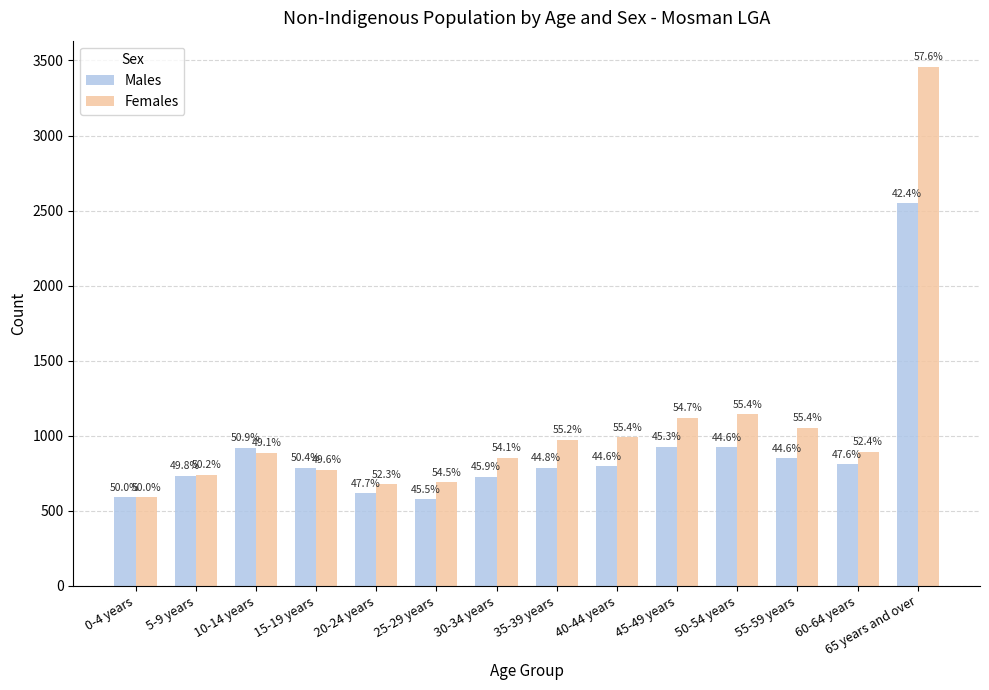

What is the label of the 8th bar from the left?

35-39 years